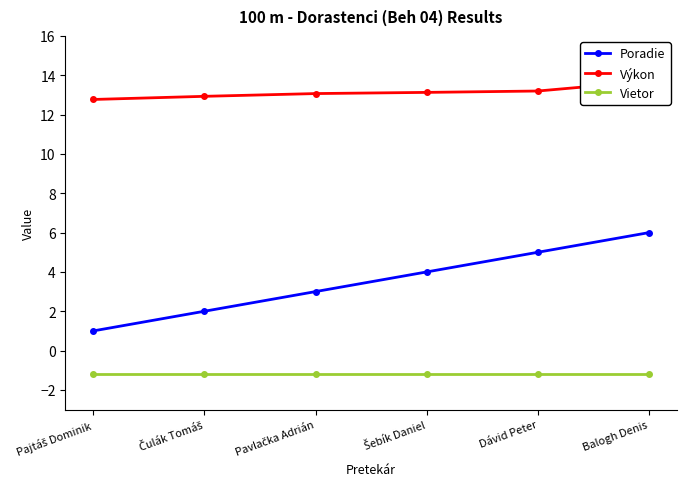

What is the difference between the second highest and minimum values in the Poradie series?

4.0